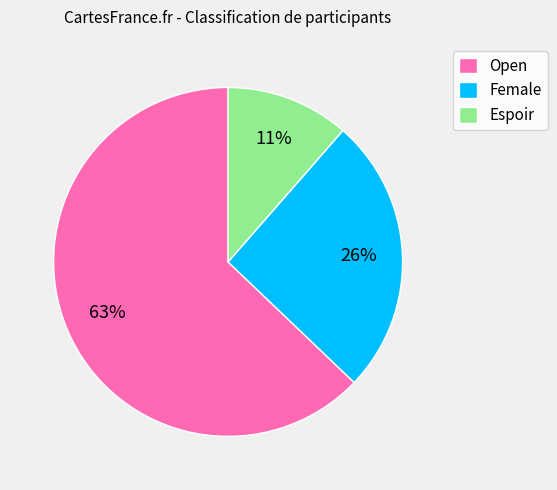

Rank the categories by value from lowest to highest.

Espoir, Female, Open